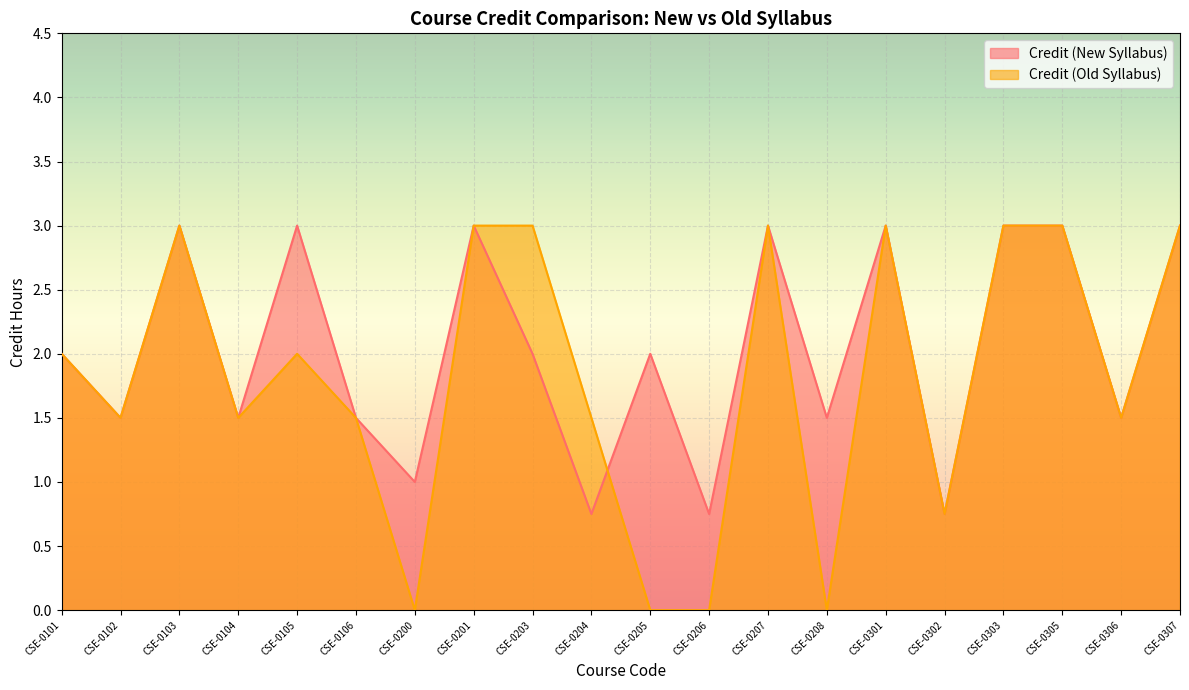

List the series in order of their peak value, highest first.

Credit (New Syllabus), Credit (Old Syllabus)